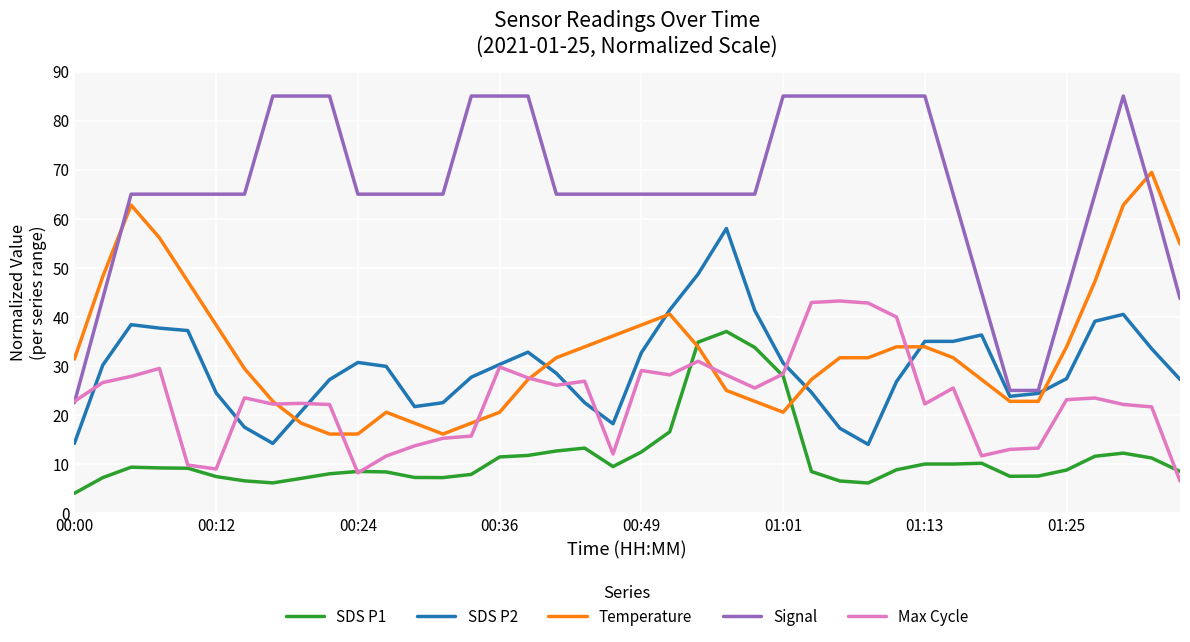

Which series has the widest spread of values?

Signal